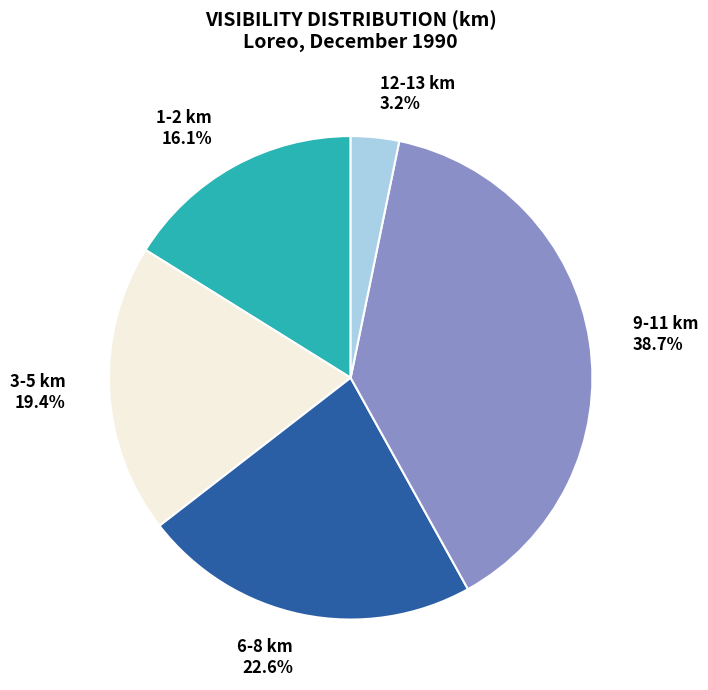

Is there a majority slice in this chart?

No